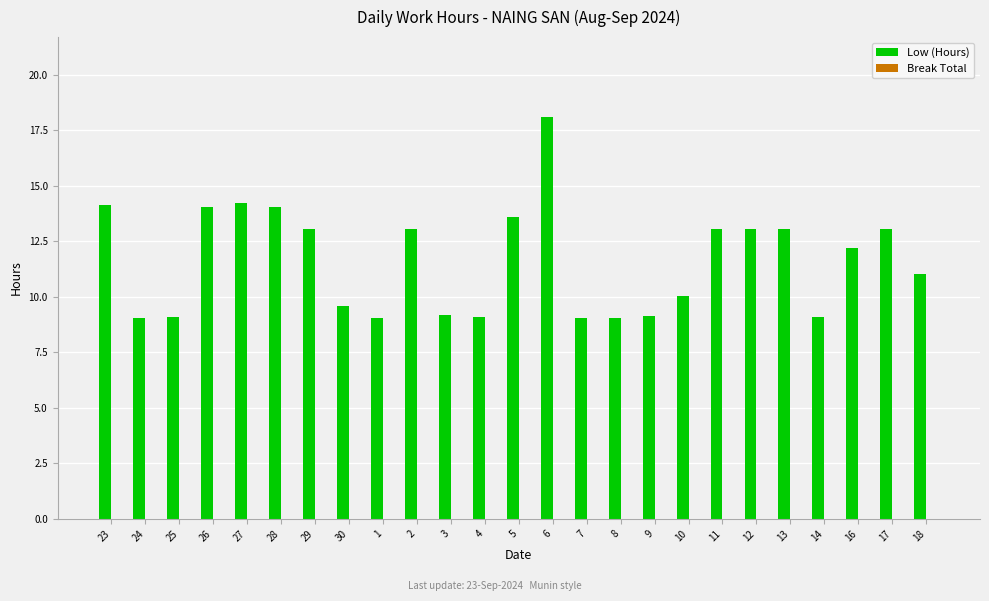

What is the change in value from 7 to 16?

+3.1